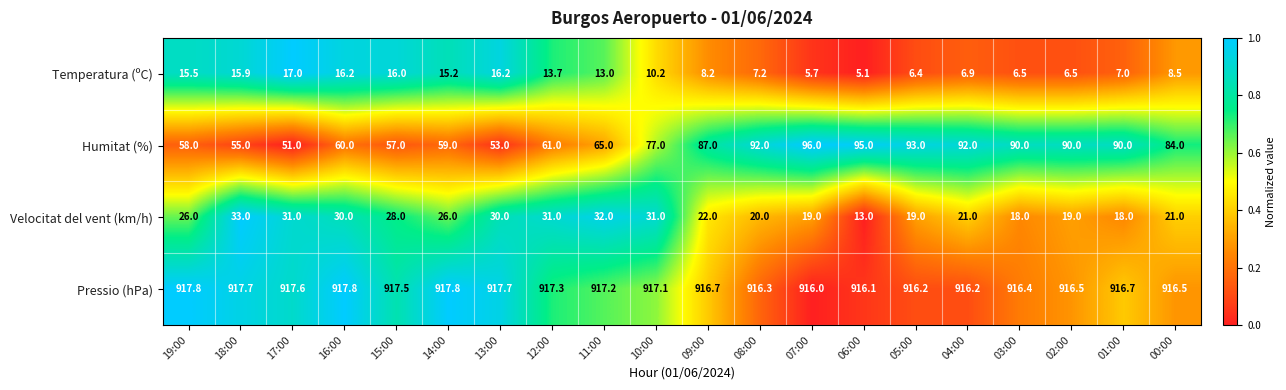

How many data points in Temperatura (ºC) are above 10?

10